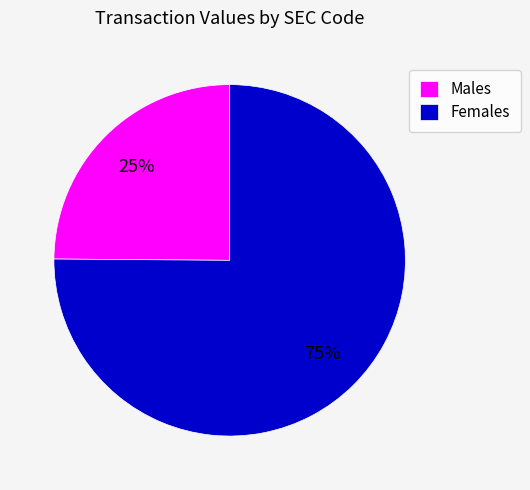

Does Males account for over 50% of the chart?

No